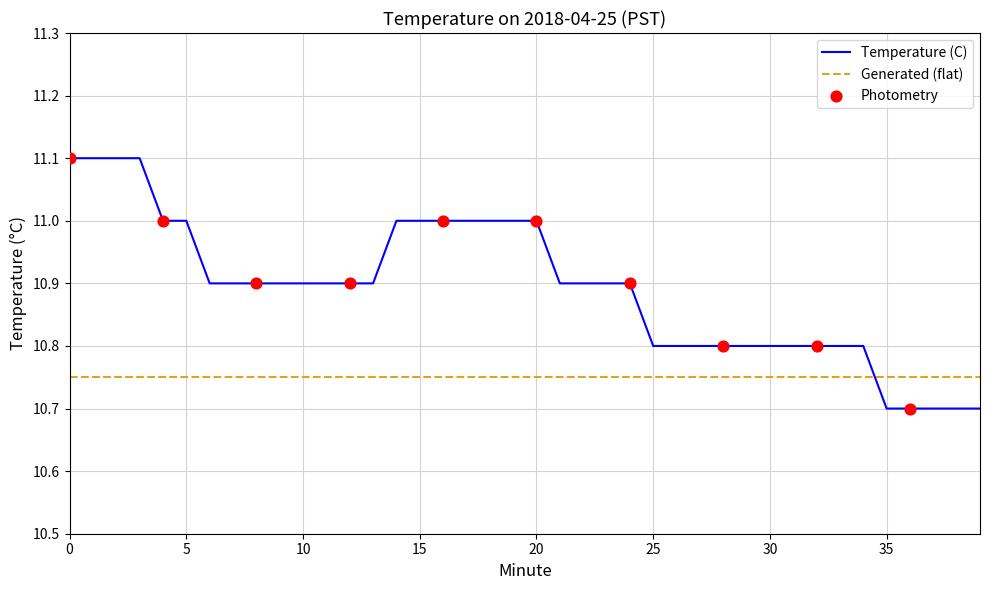

What is the minimum value for Temperature (C)?

10.7